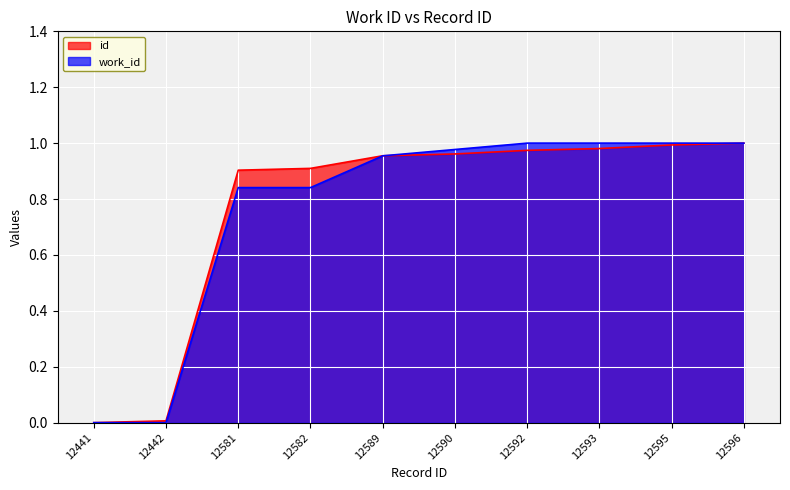

Which series changed the most between 12581 and 12589?

work_id